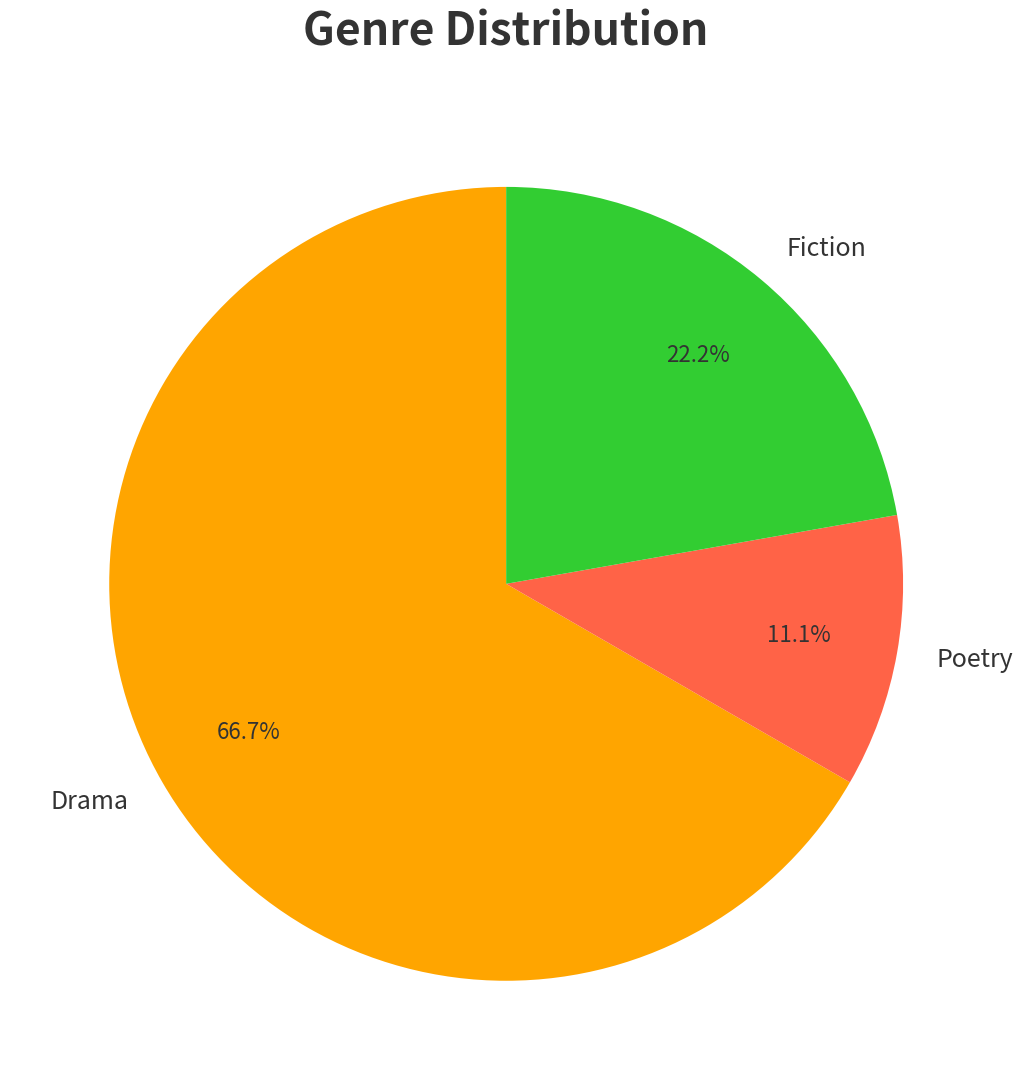

To the nearest percent, what is the difference between the largest and smallest slice percentages?

56%